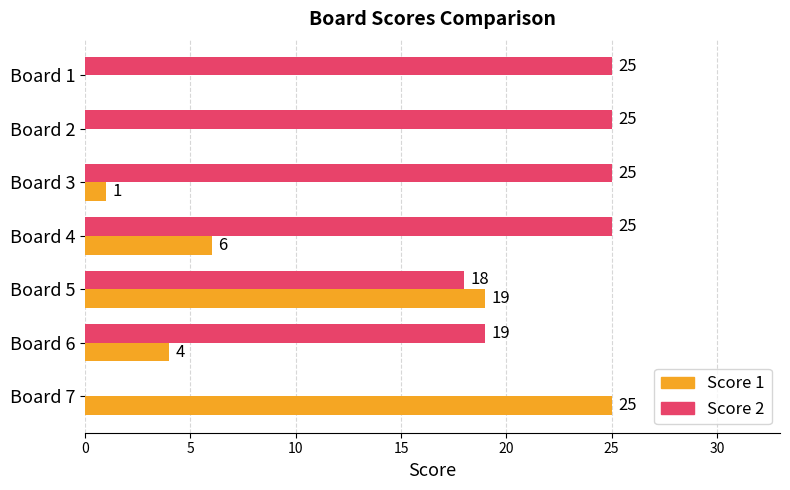

The Score 1 series shows 6 at Board 4. True or false?

True